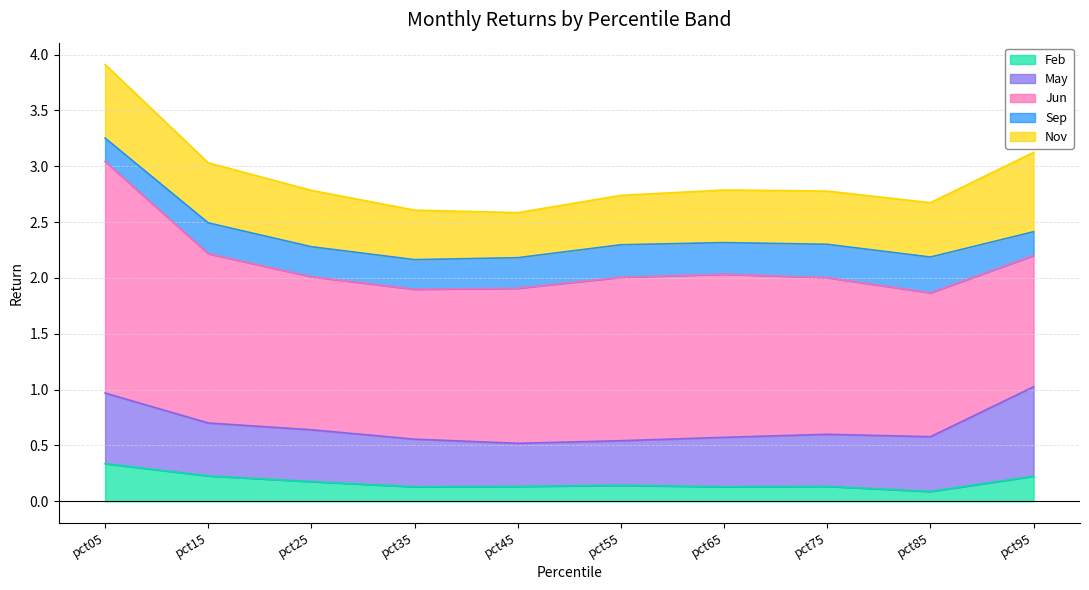

Which series has the largest total across all categories?

Jun